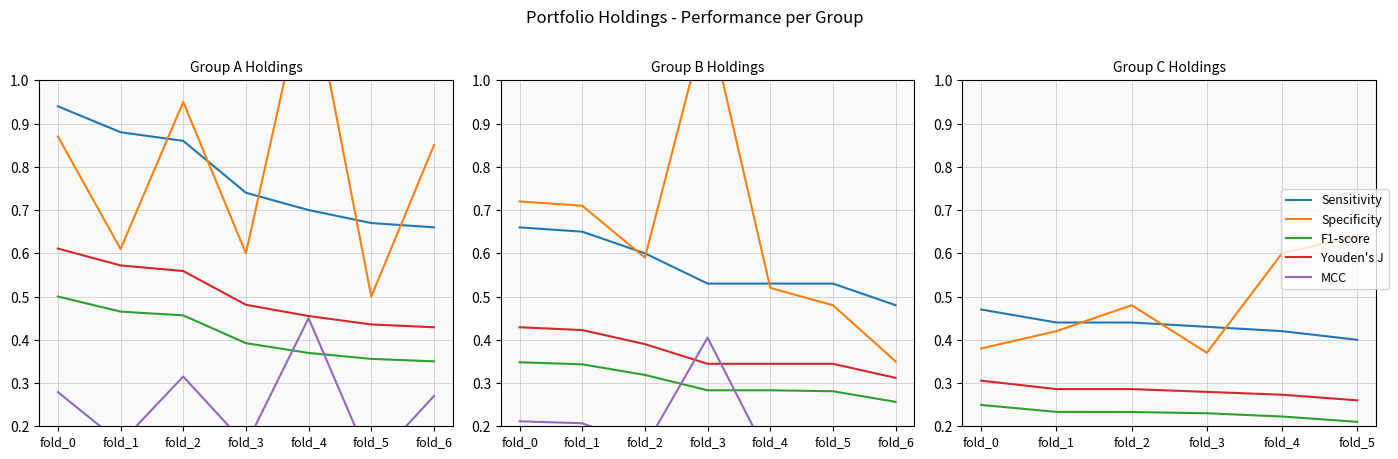

Where is the first local maximum for Specificity?

fold_2